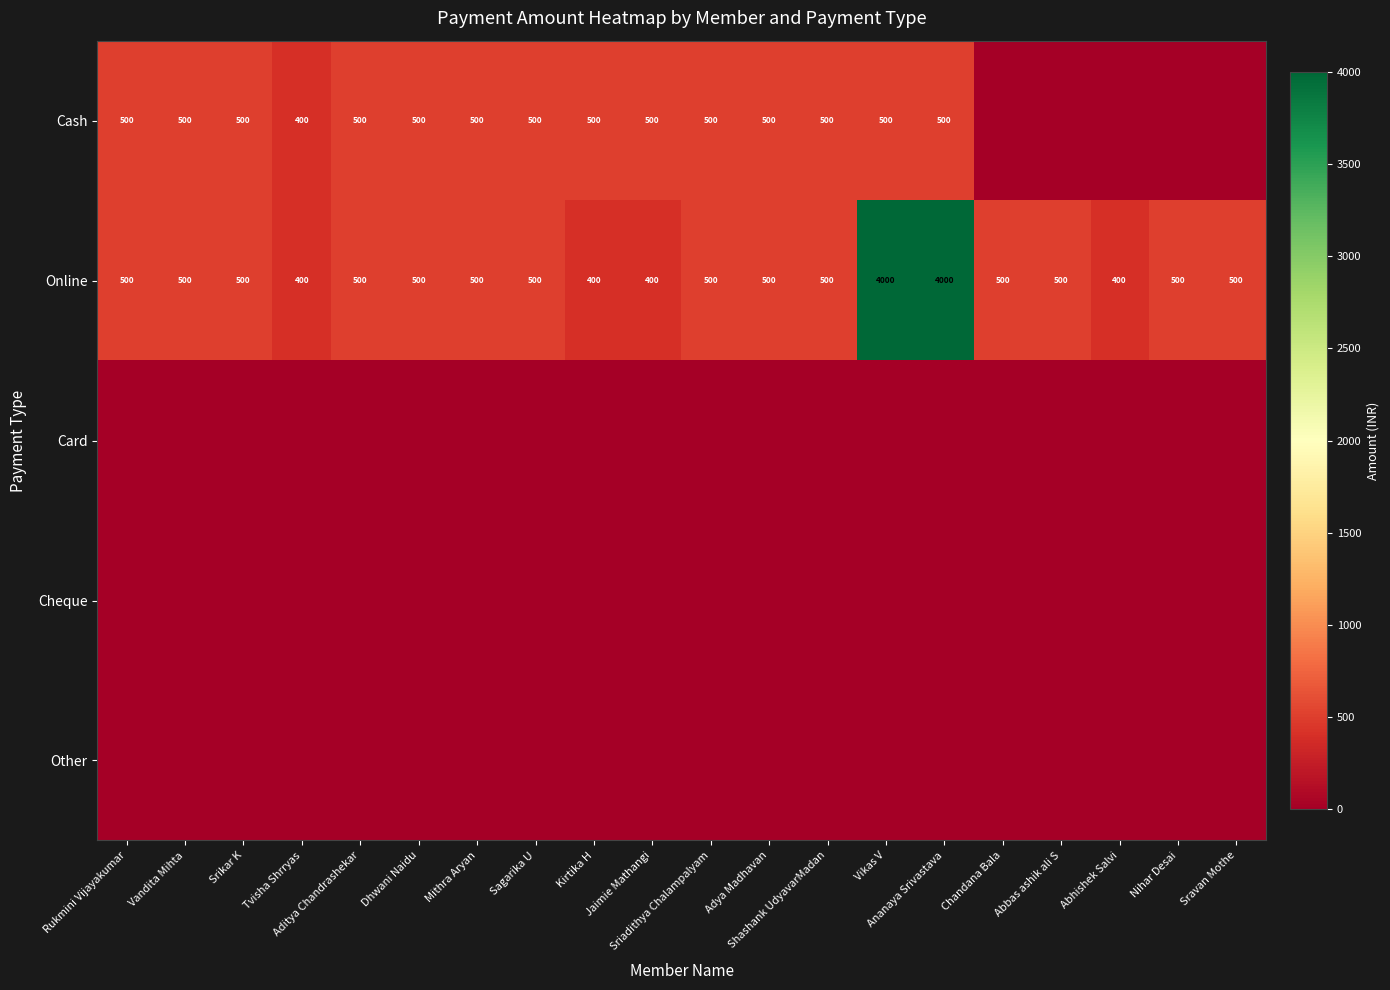

What is the difference between the maximum and minimum values in the Online series?

3600